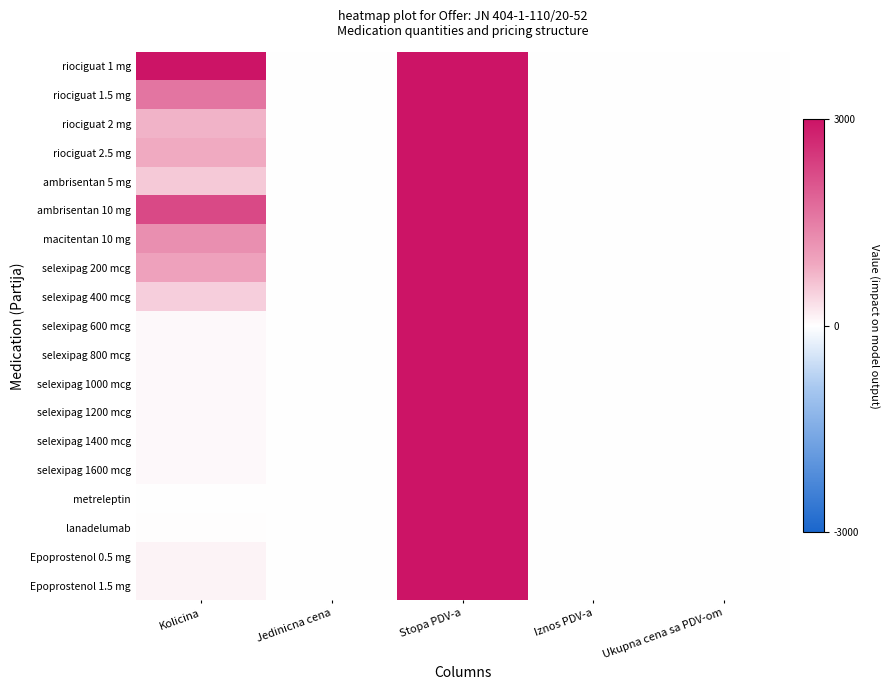

How many distinct data groups are displayed?

19